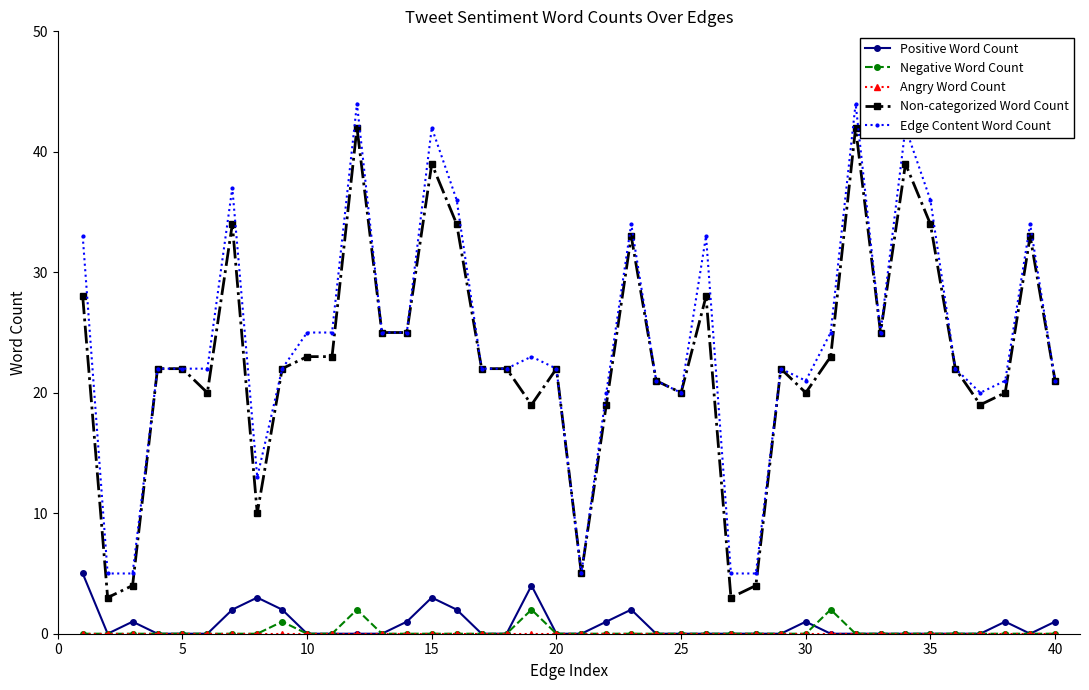

What is the value of the Edge Content Word Count point at the 35th from the left?

36